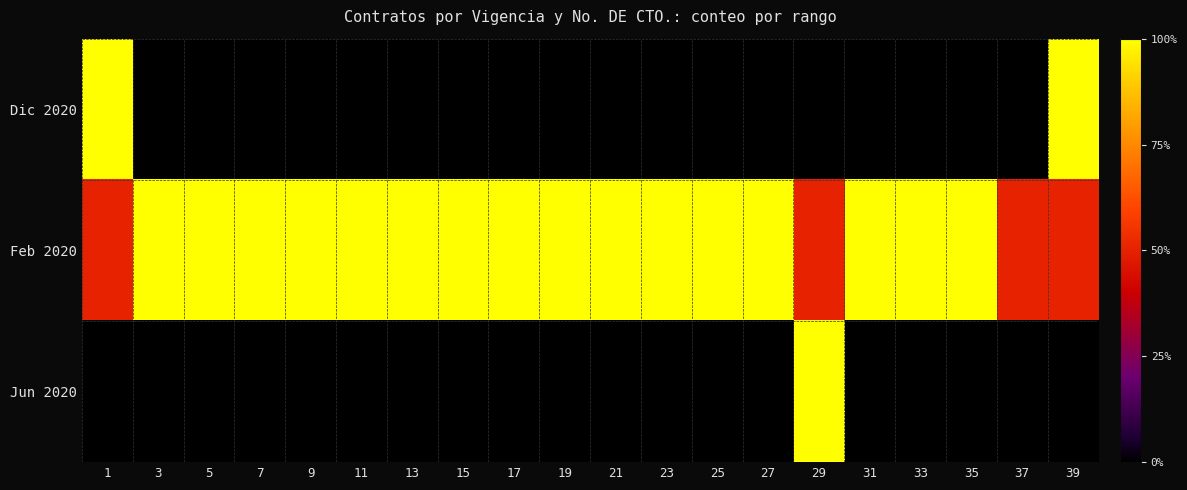

How many series are shown in this chart?

3